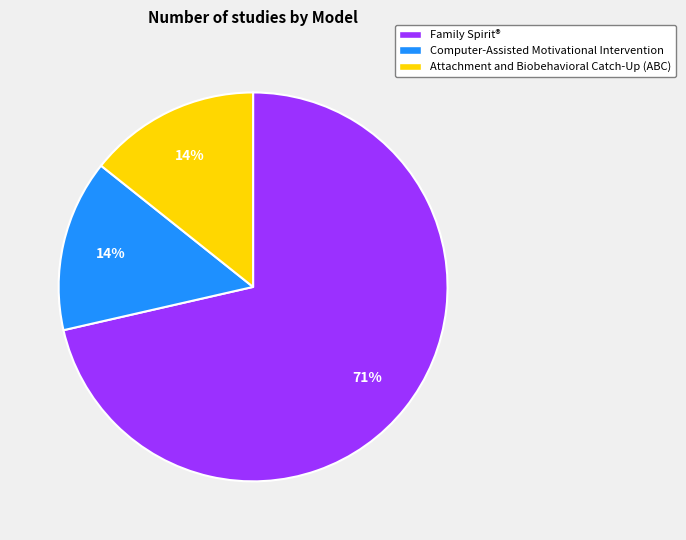

Is it true that Family Spirit® is 56% of the pie?

False